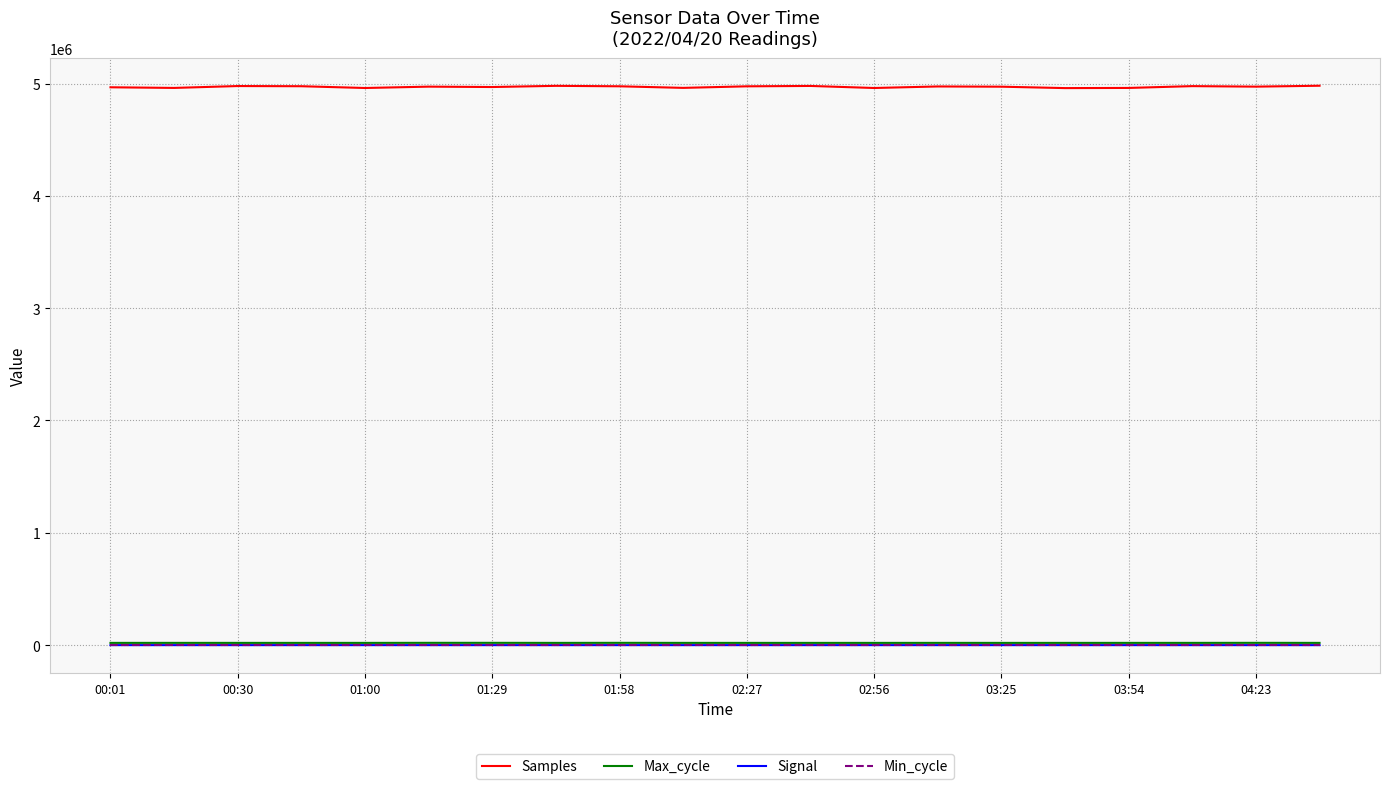

Which series has the largest total across all categories?

Samples